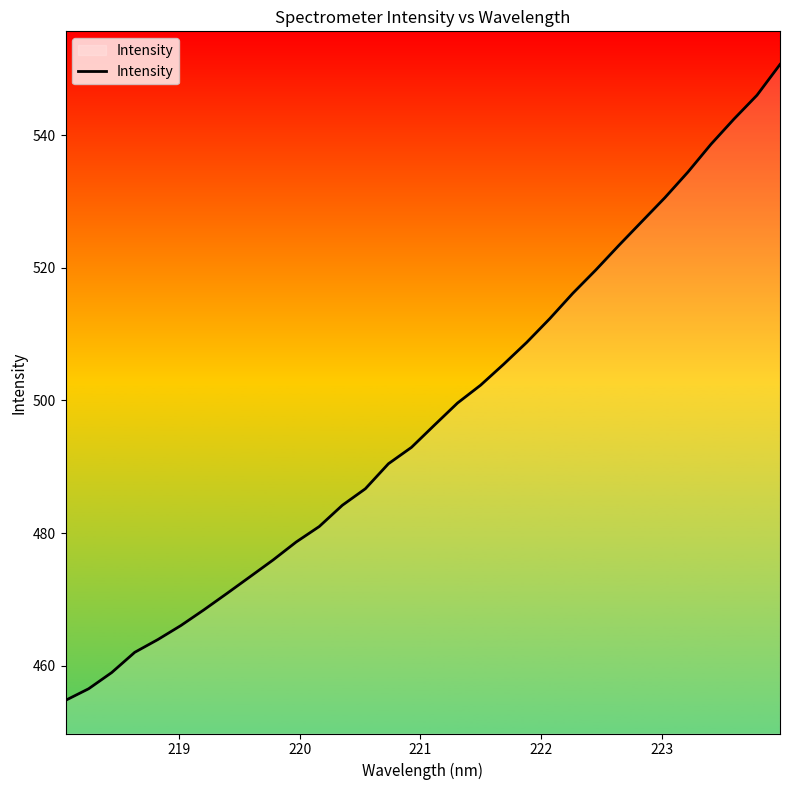

What is the difference between the maximum and minimum values?

95.9